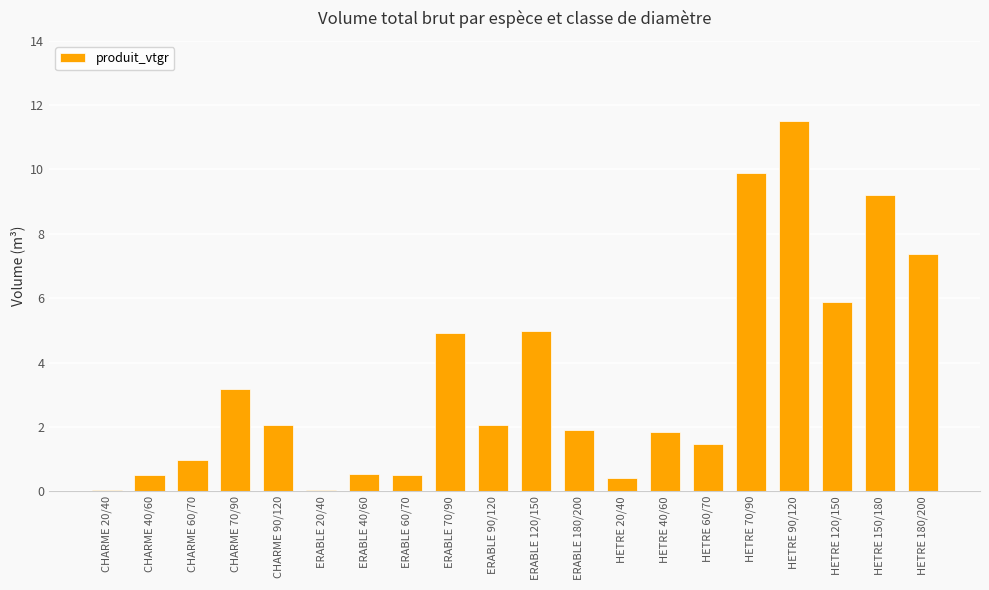

What is the change in value from CHARME 40/60 to HETRE 20/40?

-0.1